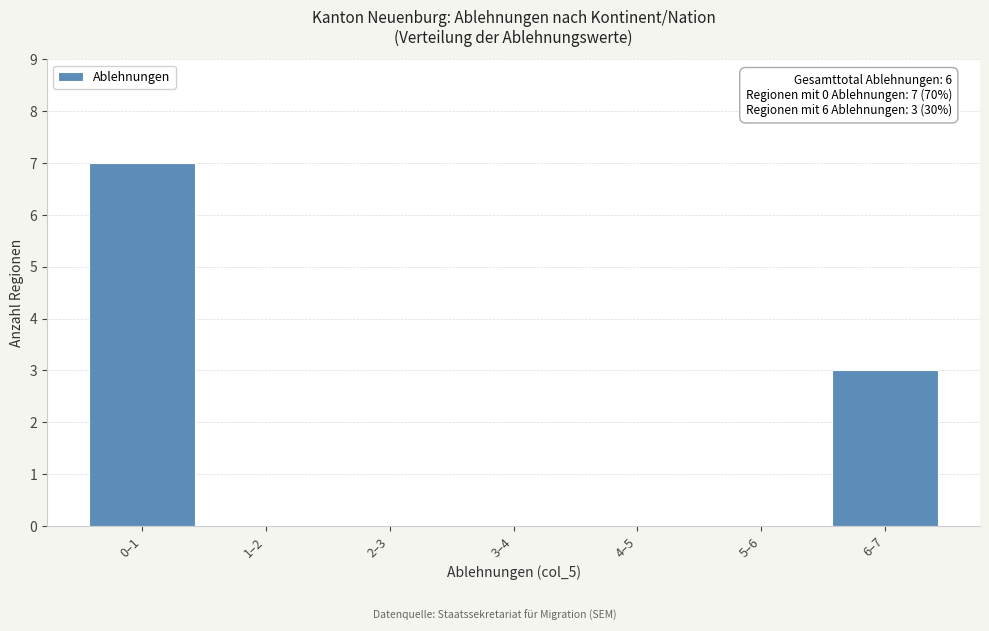

Reading left to right, list all the values displayed in this chart.

0–1=7	1–2=0	2–3=0	3–4=0	4–5=0	5–6=0	6–7=3